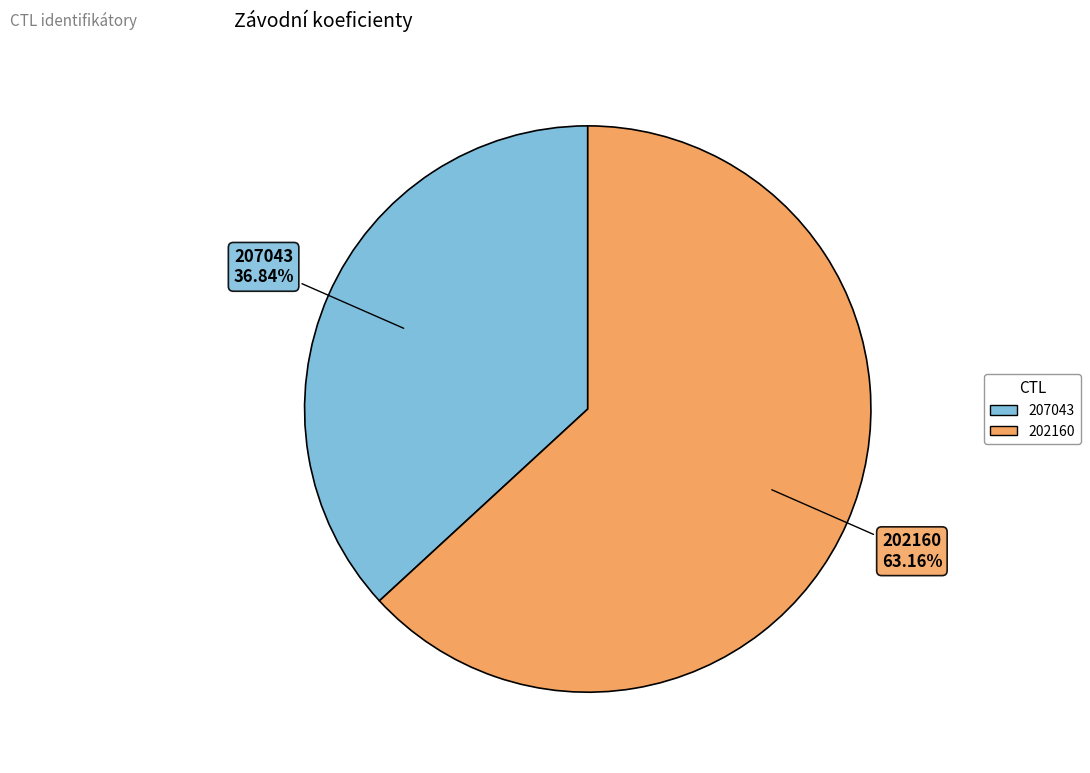

What is the largest slice in the pie chart?

202160